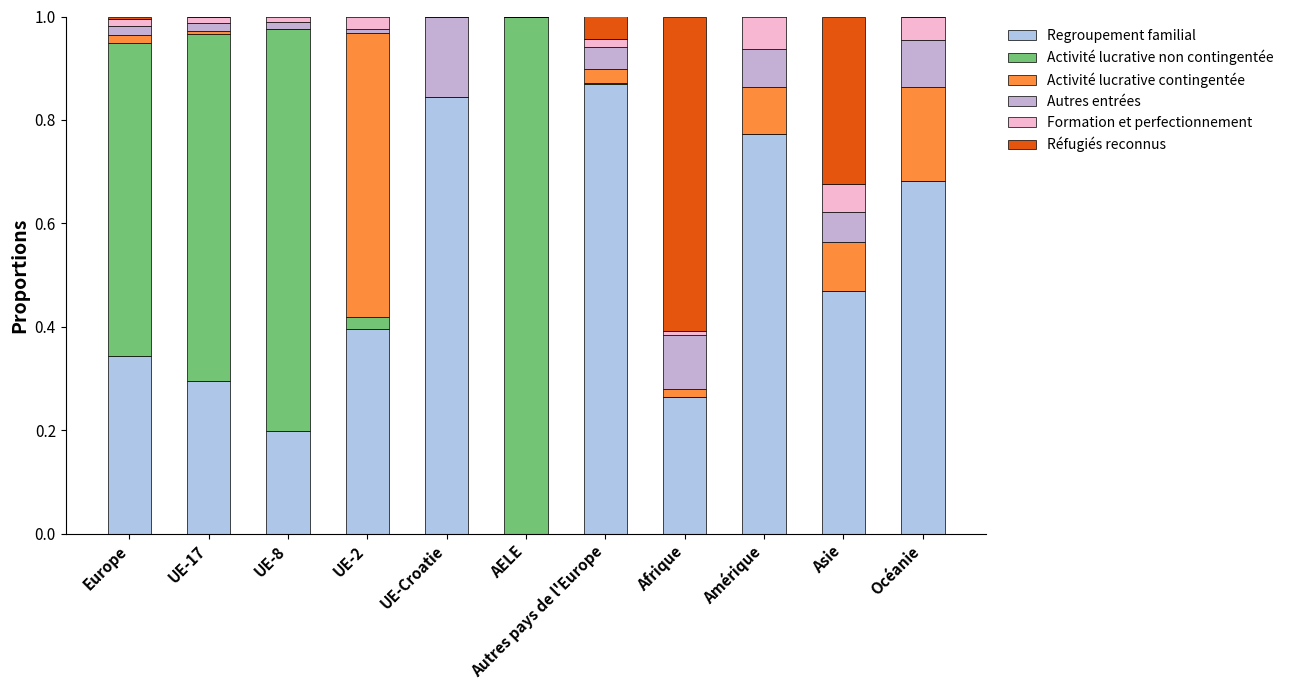

How many Regroupement familial values are between 0 and 1?

11